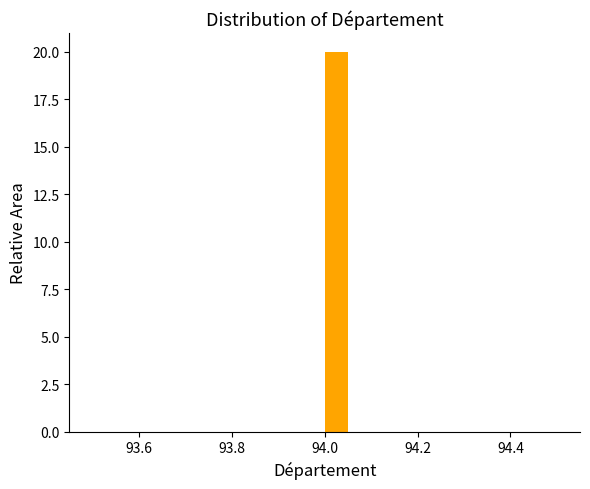

Around what value on the x-axis is the tallest bar? Give the approximate position of its centre, as read against the axis.

94.02